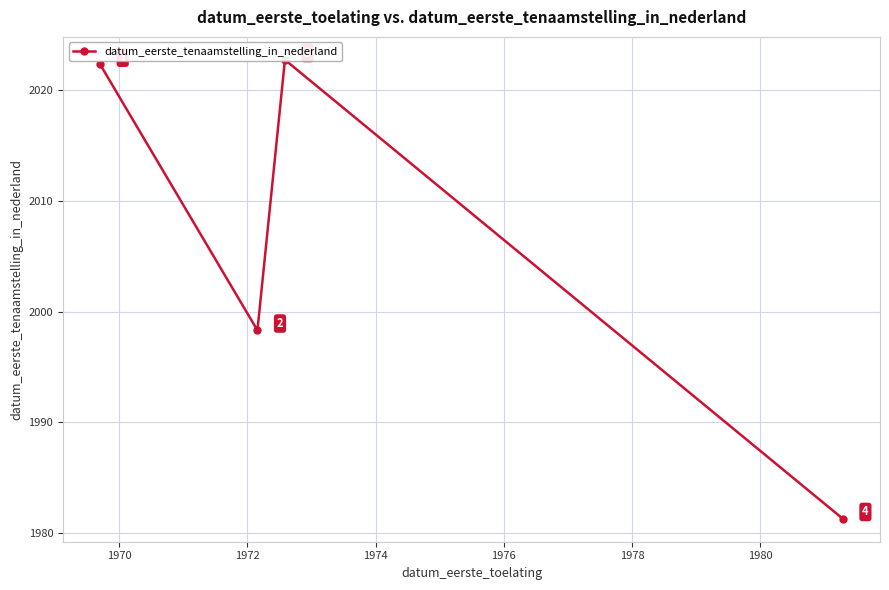

What is the value of the 3rd point from the left?

2022.7